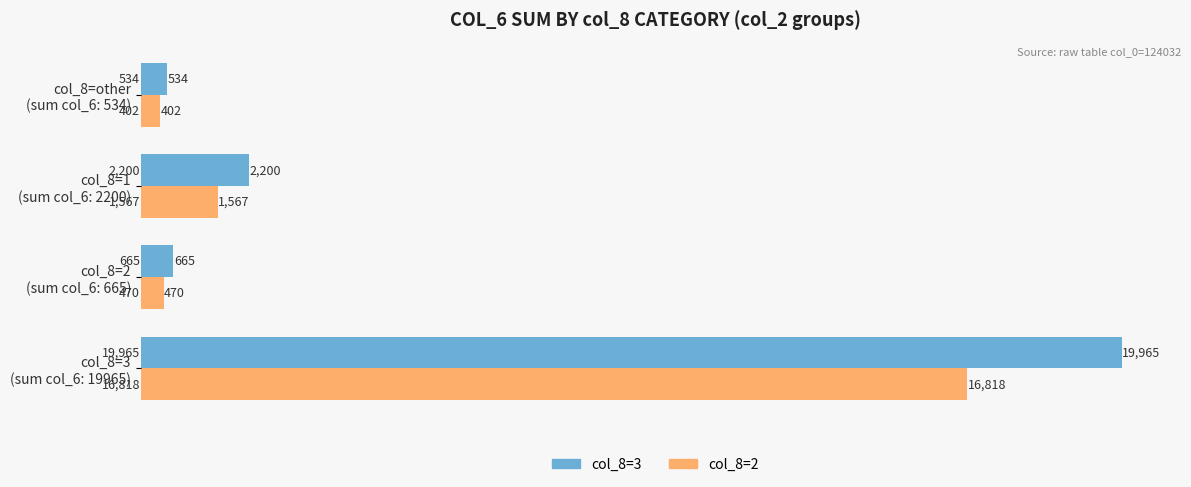

What is the smallest value displayed?

402